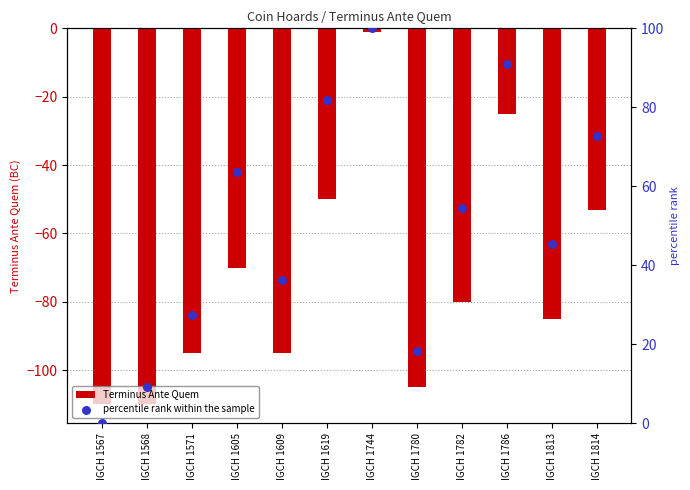

What are all the series names shown in the legend?

Terminus Ante Quem, percentile rank within the sample